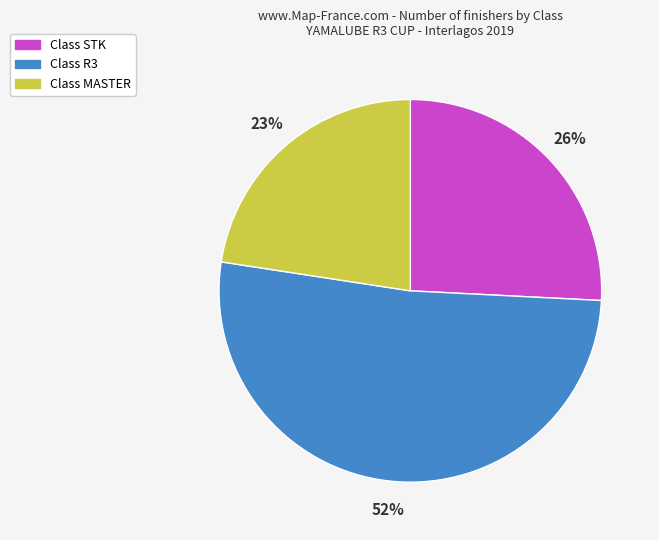

Count the number of slices in the pie.

3